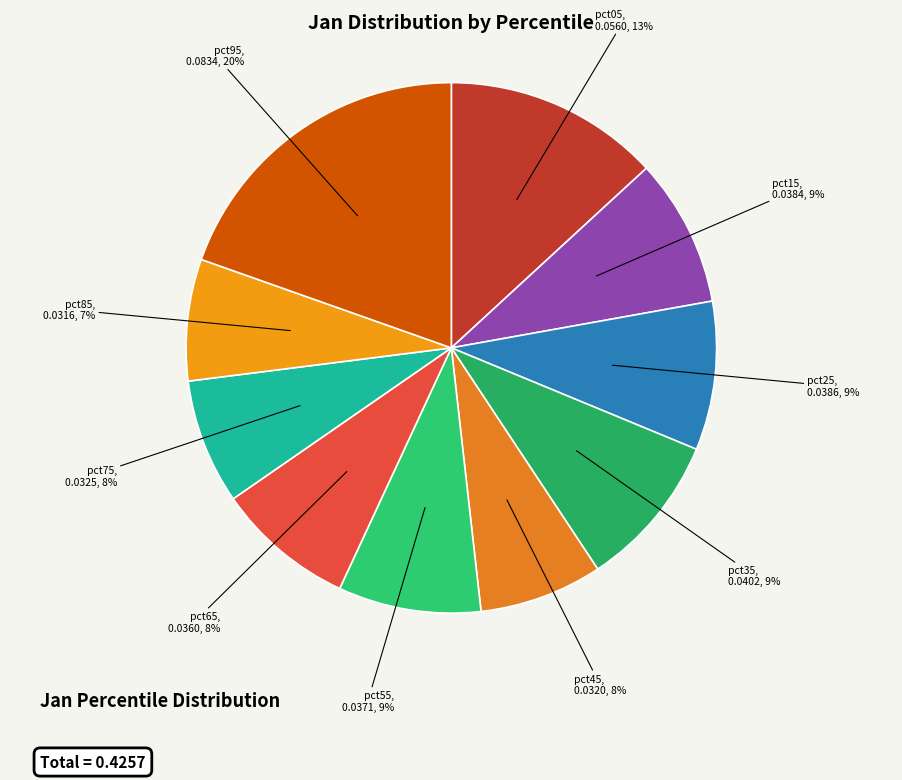

Count the number of slices in the pie.

10